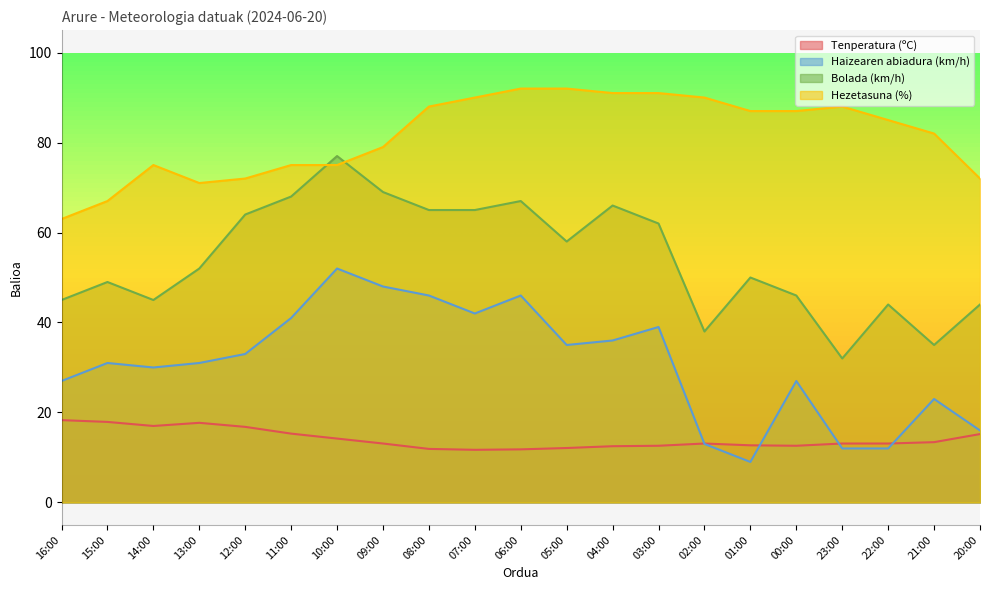

What are all the series names shown in the legend?

Tenperatura (ºC), Haizearen abiadura (km/h), Bolada (km/h), Hezetasuna (%)